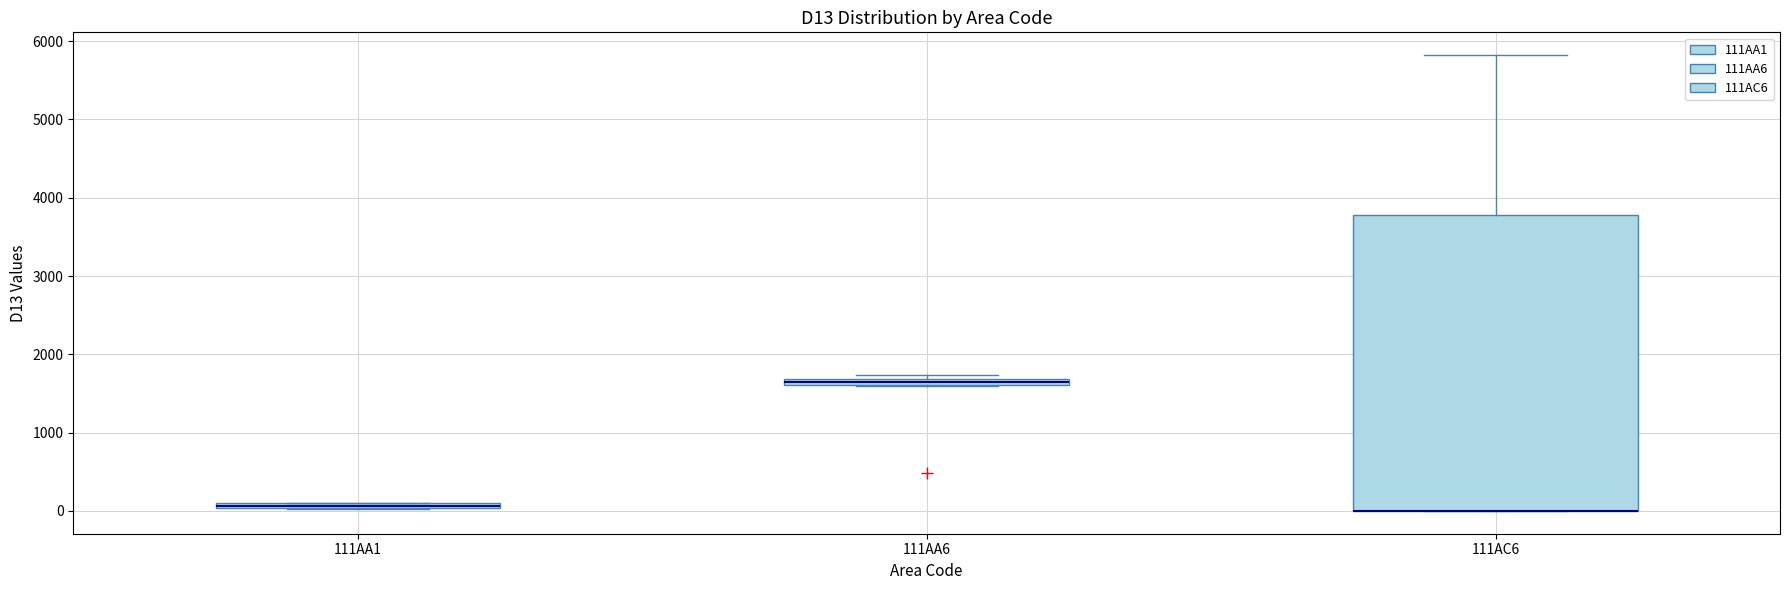

Comparing the boxes themselves (not the whiskers), which one is the tallest?

111AC6